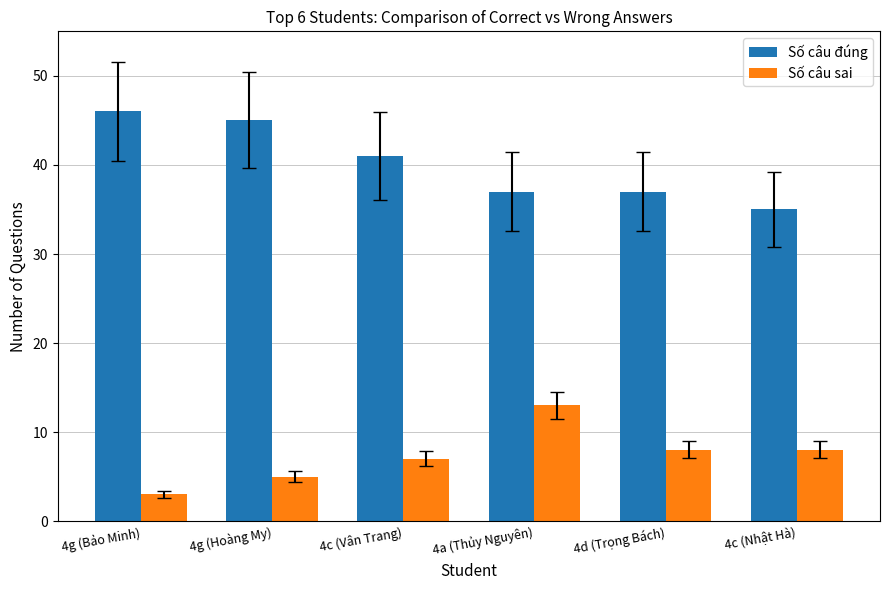

What is the difference between the Số câu đúng values at 4c (Nhật Hà) and 4g (Bảo Minh)?

11